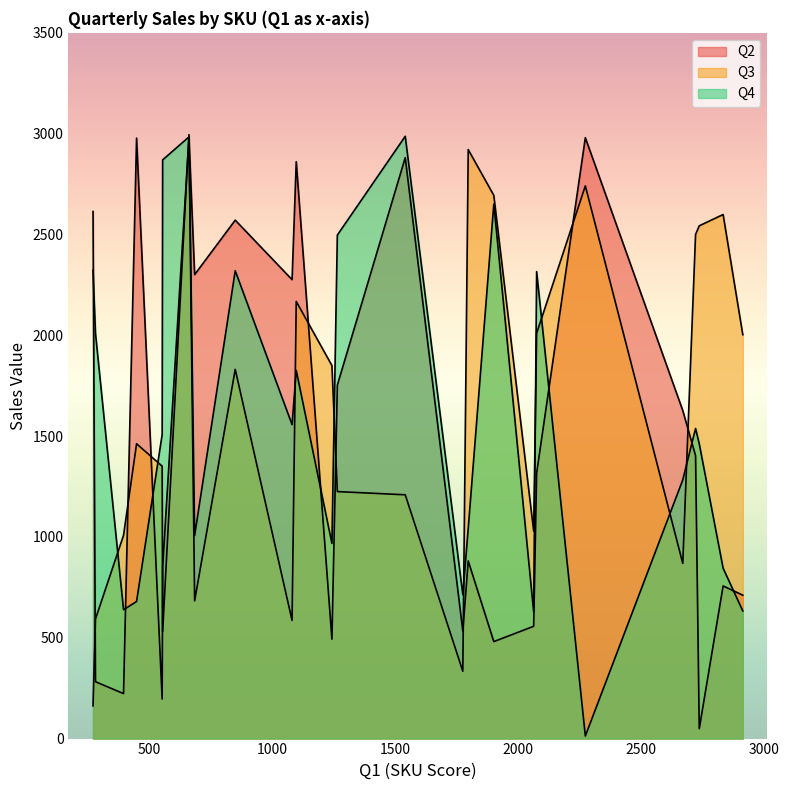

How many distinct data groups are displayed?

3